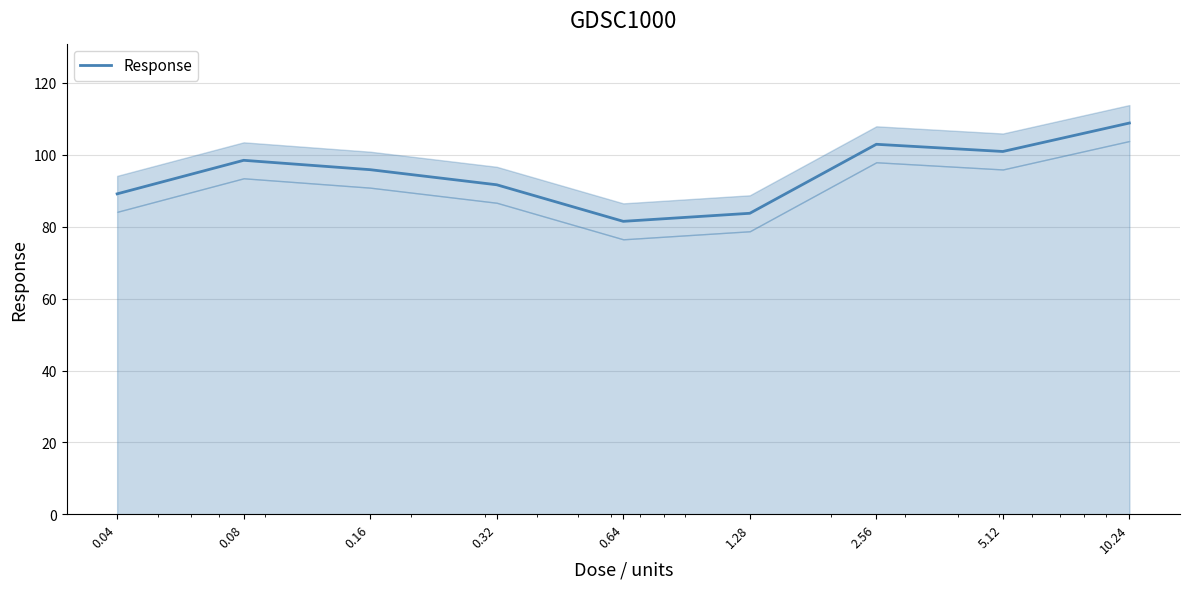

Reading left to right, list all the values displayed in this chart.

89.1	98.5	95.9	91.7	81.5	83.7	102.9	100.9	108.8